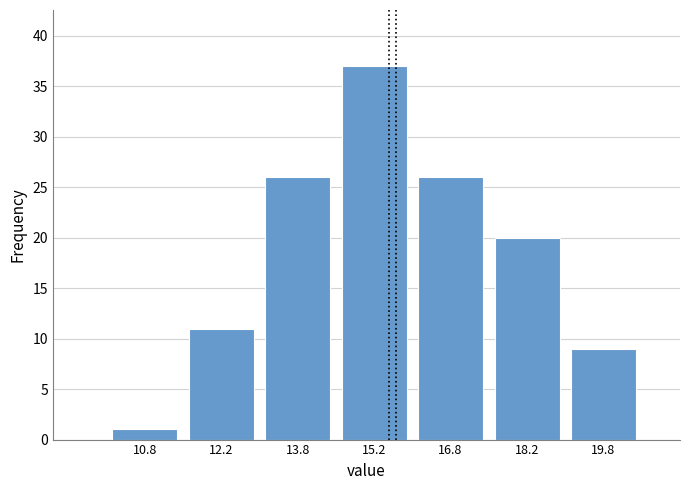

Which range on the x-axis has the tallest bar?

14.5 to 16.0